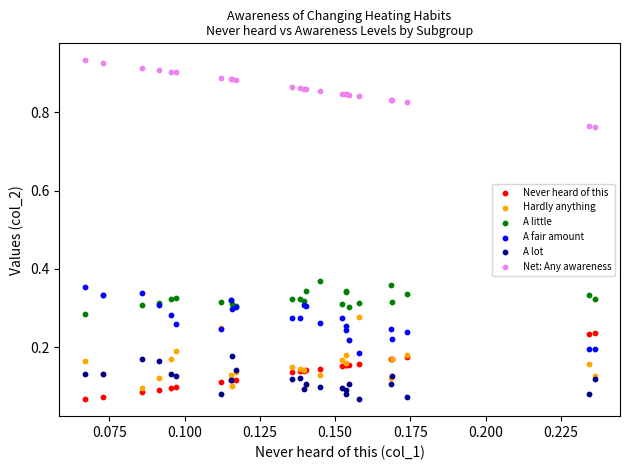

Which series contains the highest Y value?

Net: Any awareness